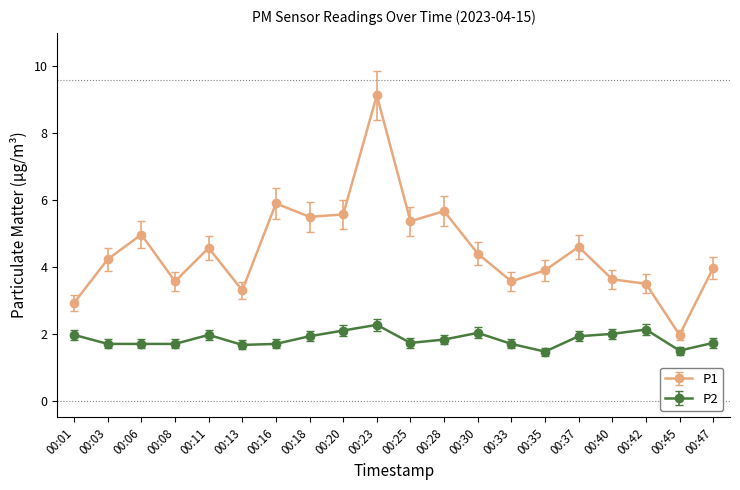

What is the difference between the maximum and minimum values in the P2 series?

0.8